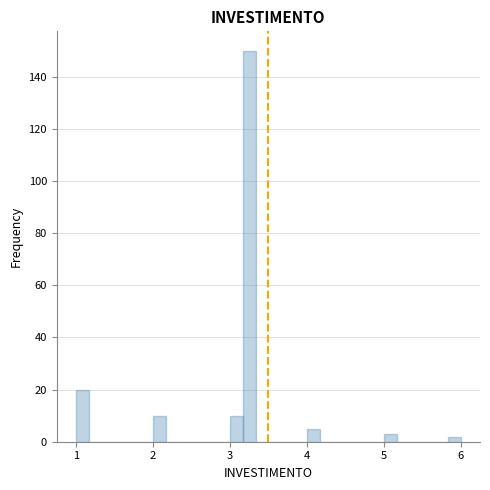

Around what value on the x-axis is the tallest bar? Give the approximate position of its centre, as read against the axis.

3.3